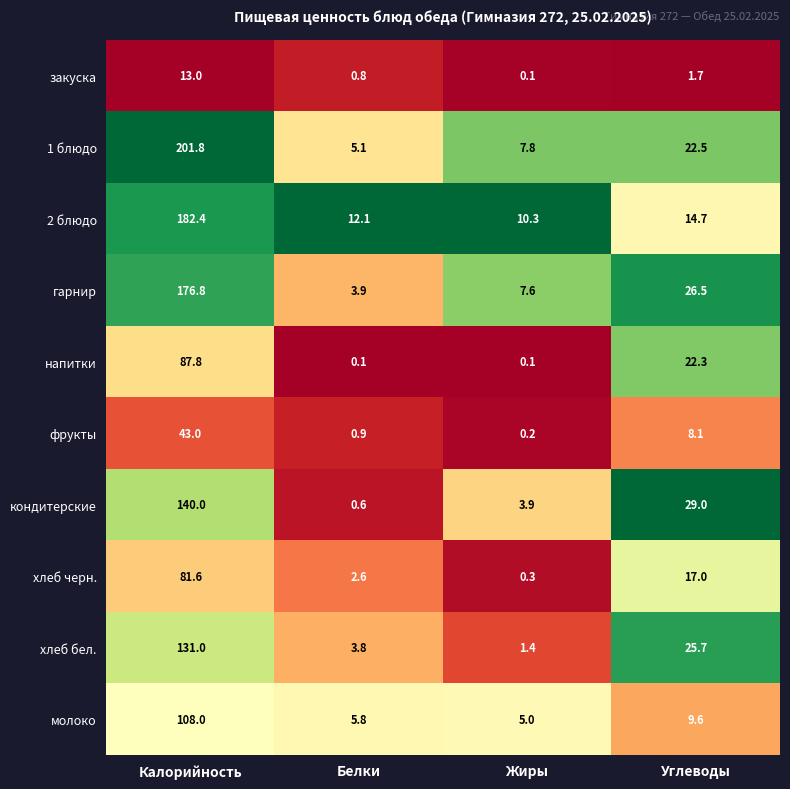

What is the difference between the second highest and minimum values in the фрукты series?

7.9